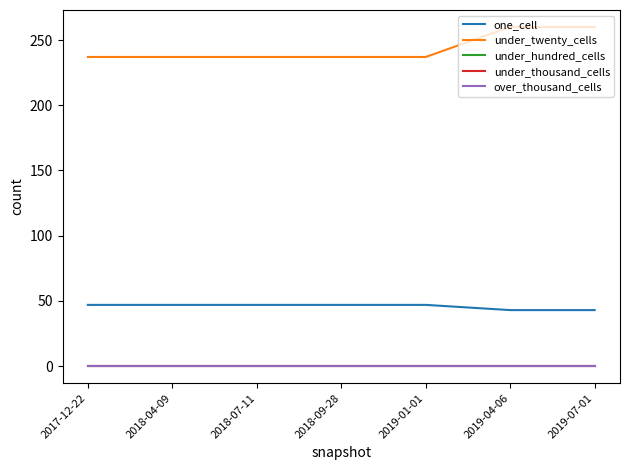

True or false: under_twenty_cells has more than 2 points higher than both neighbors.

False